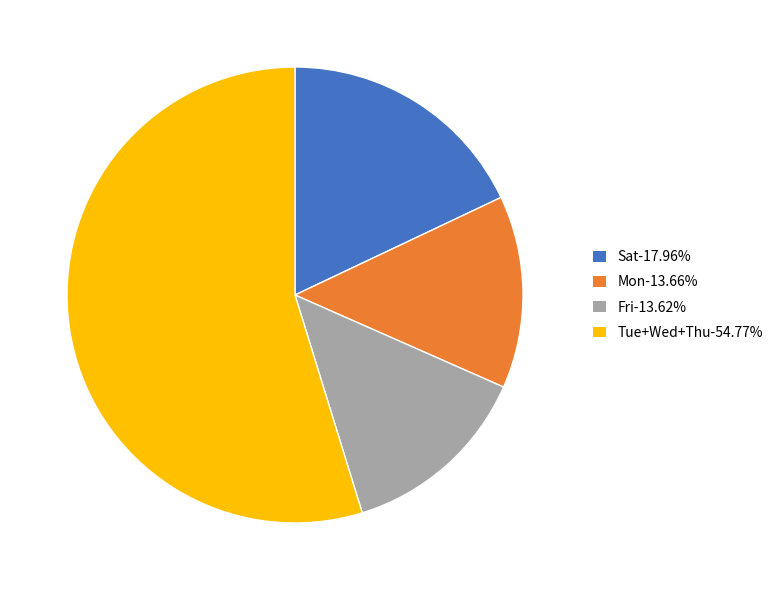

Do Tue+Wed+Thu-54.77% and Fri-13.62% together represent more than half of the pie?

Yes